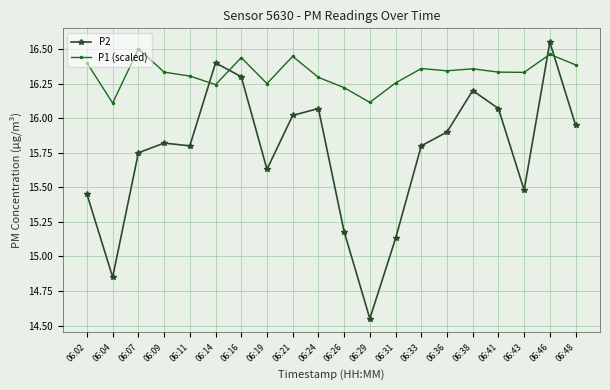

In P2, how many points are higher than both neighbors (excluding endpoints)?

5